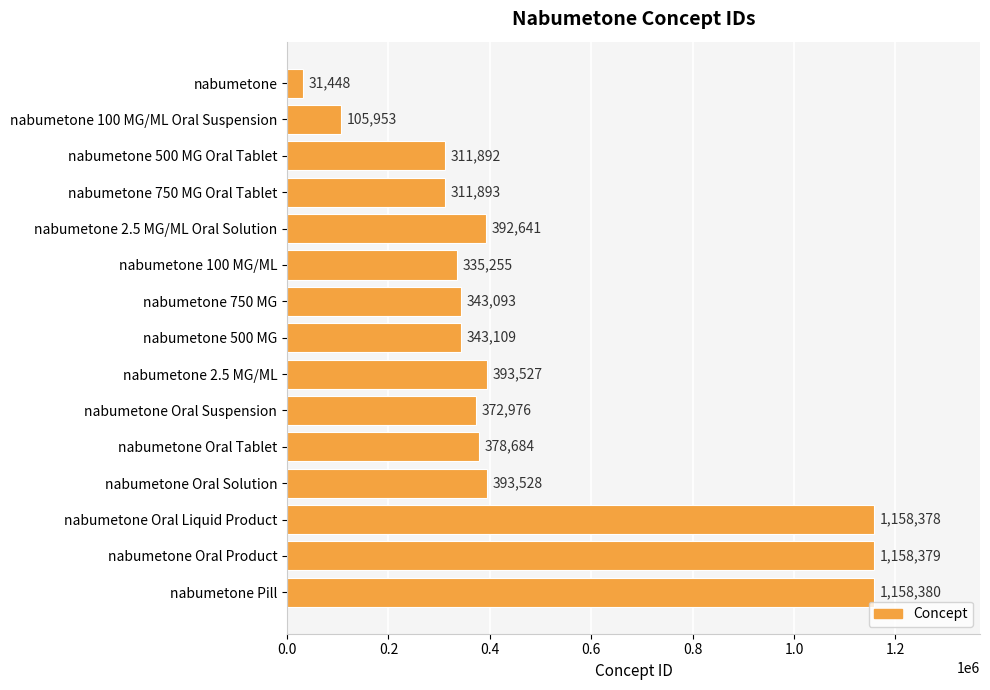

What is the change in value from nabumetone 100 MG/ML Oral Suspension to nabumetone Oral Tablet?

+272731